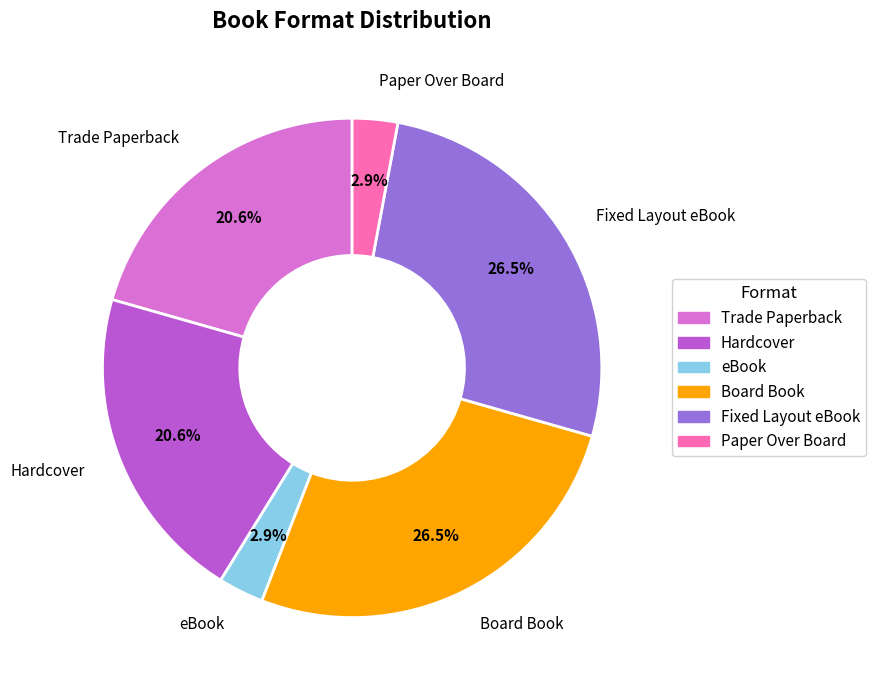

To the nearest percent, what is the difference between the Trade Paperback and eBook slice percentages?

18%